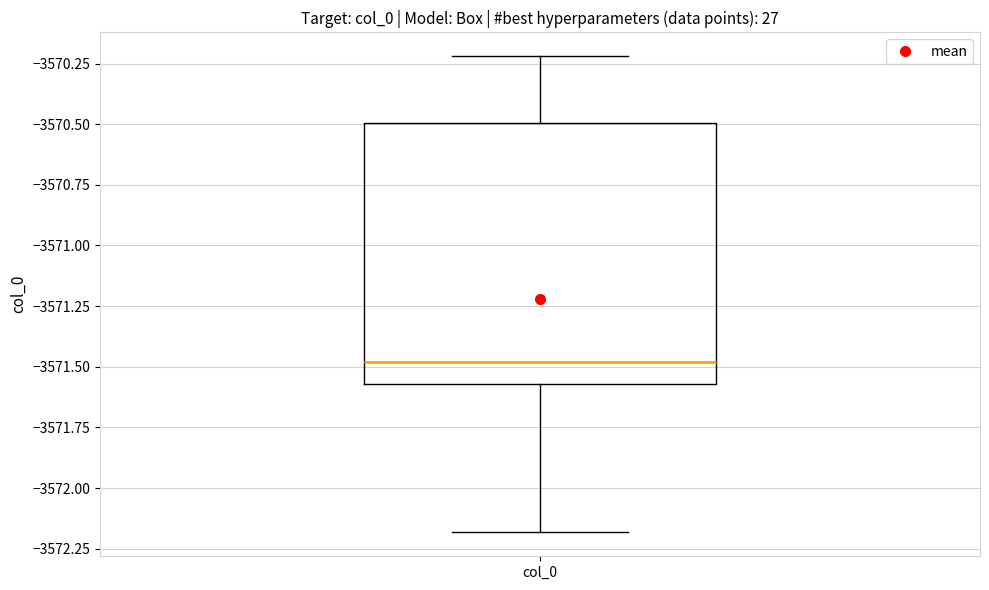

Transcribe this box plot: give where the median line is, the range the box spans, and where the two whiskers end, as read against the y-axis. The values are not printed on the chart, so give them approximately, as read against the axis.

median -3571.50, box -3571.55 to -3570.50, whiskers -3572.20 to -3570.20